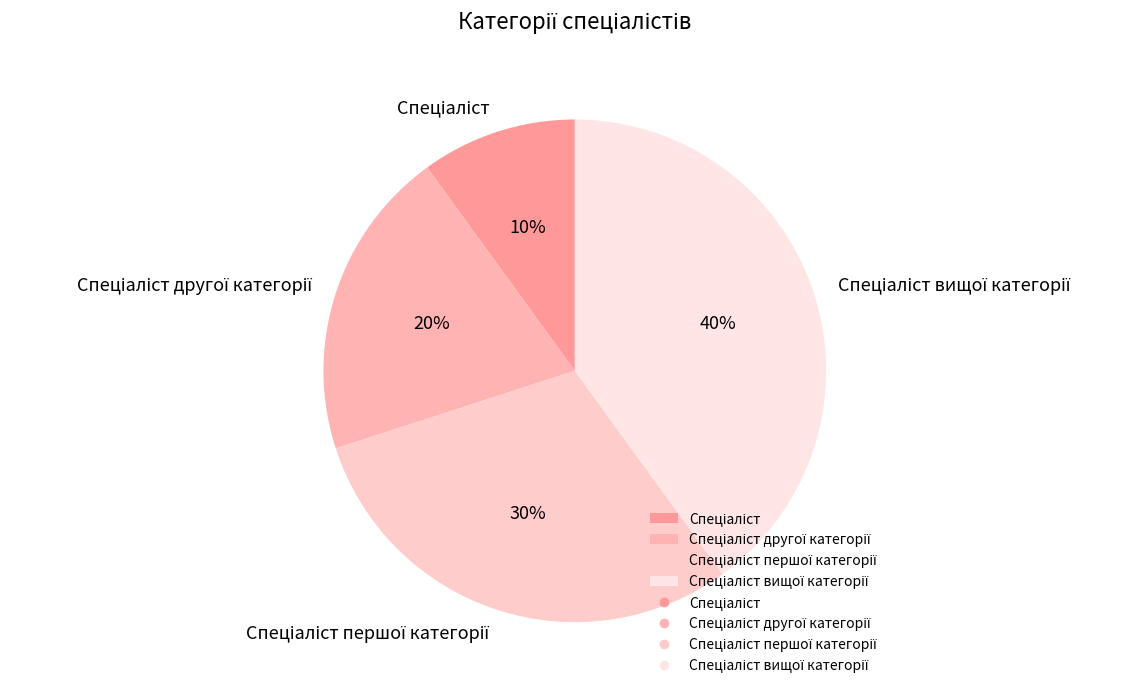

To the nearest percent, what is the average slice percentage?

25%